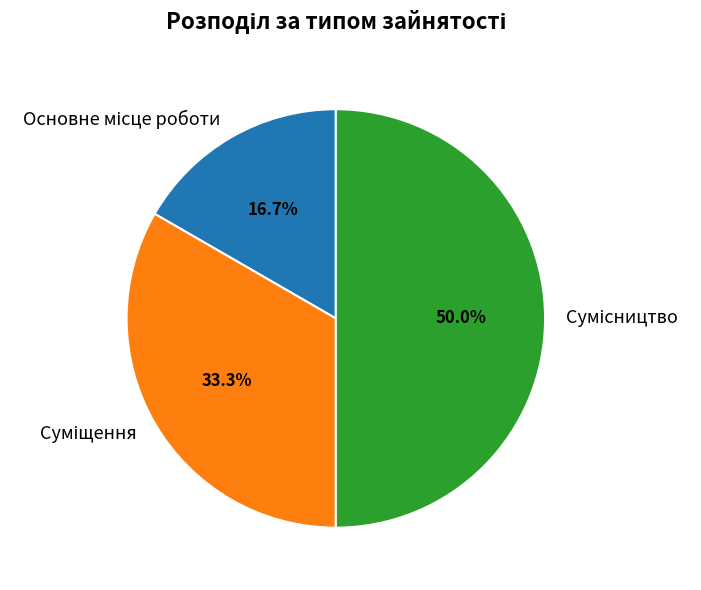

To the nearest percent, what portion does Сумісництво represent?

50%